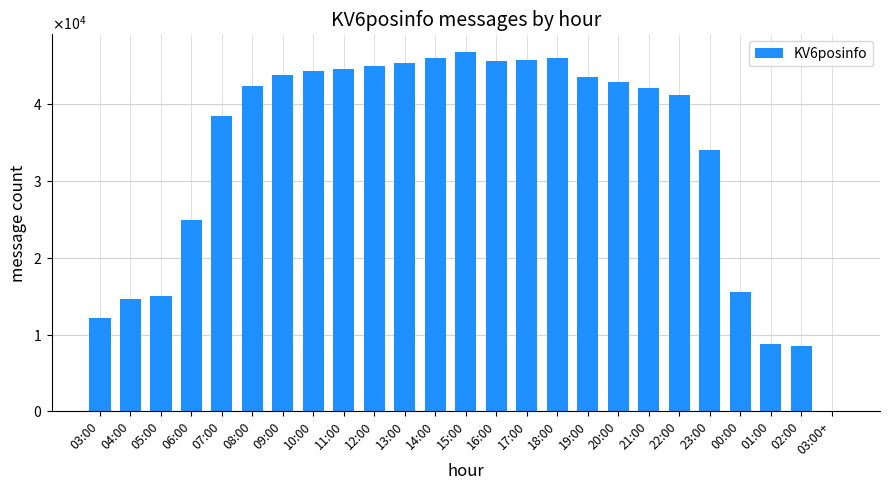

Is it true that the value at 23:00 is 34055?

True